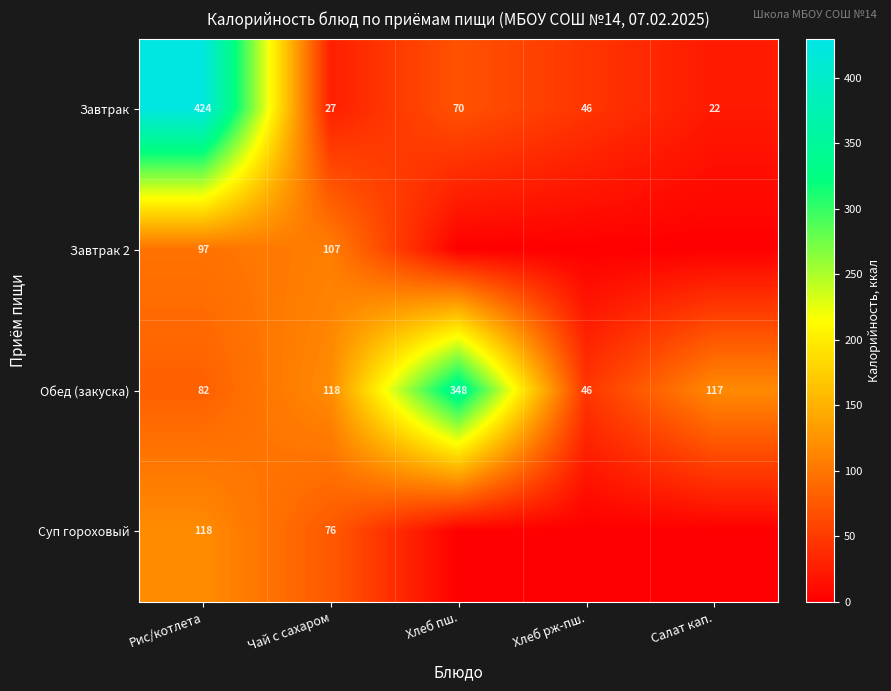

What is the difference between the Обед (закуска) values at Хлеб рж-пш. and Рис/котлета?

36